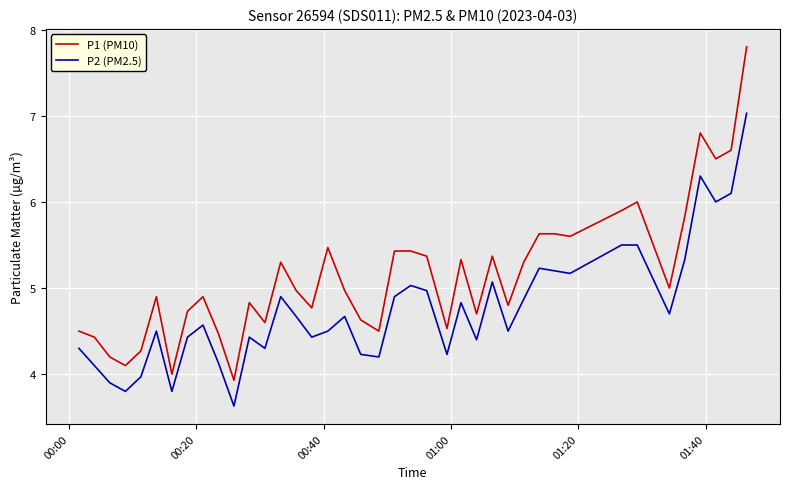

Which series has the largest range (max minus min)?

P1 (PM10)